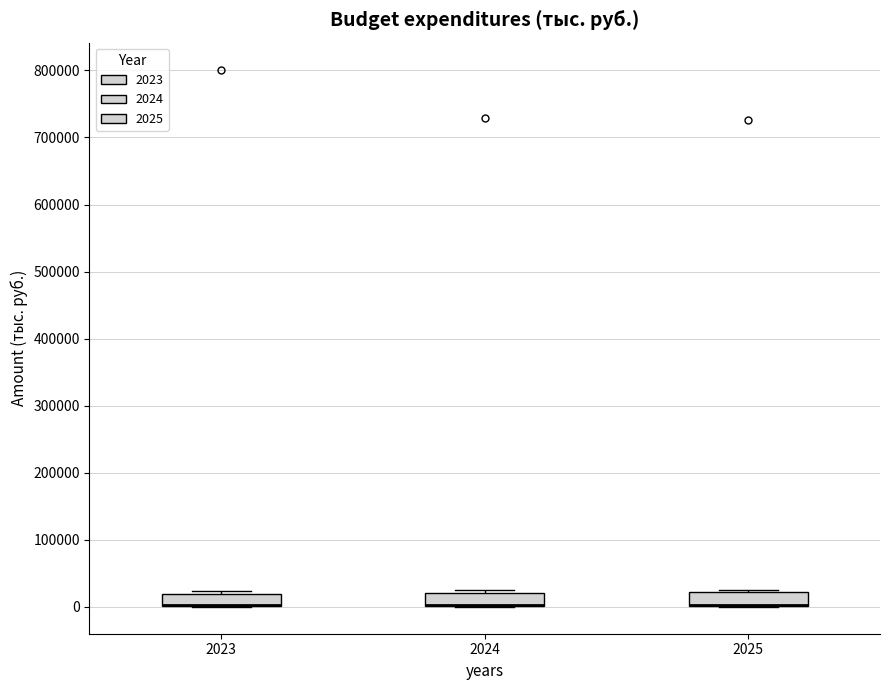

Reading left to right, read every box against the y-axis: the position of its median line, the range the box covers, and the ends of its whiskers. The values are not printed on the chart, so give them approximately, as read against the axis.

2023: median 0 (drawn on the box's lower edge), box 0 to 20000, whiskers 0 to 20000 (just above the box's upper edge)
2024: median 0 (drawn on the box's lower edge), box 0 to 20000, whiskers 0 to 20000 (just above the box's upper edge)
2025: median 0 (drawn on the box's lower edge), box 0 to 20000, whiskers 0 to 30000